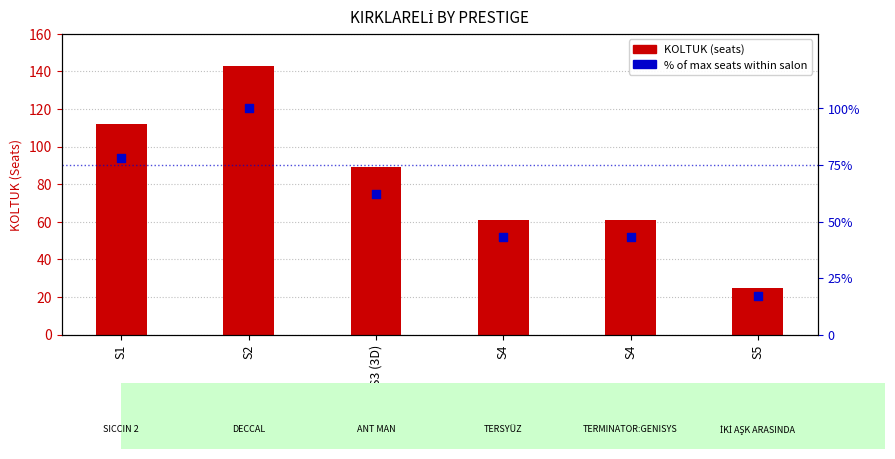

Is the value of KOLTUK (seats) at S4 greater than the value of % of max seats at S4?

Yes